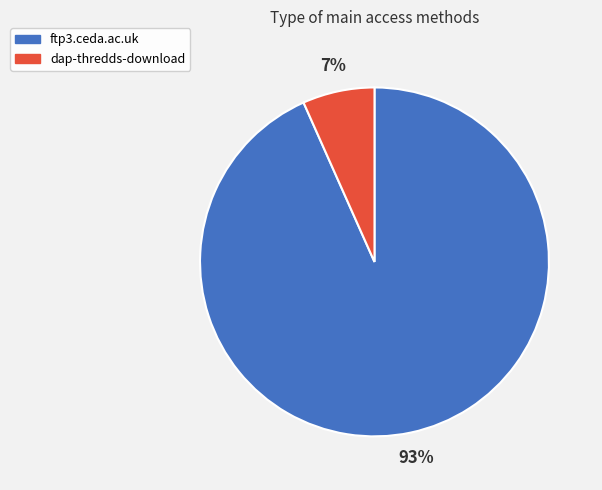

How many slices are in this pie chart?

2